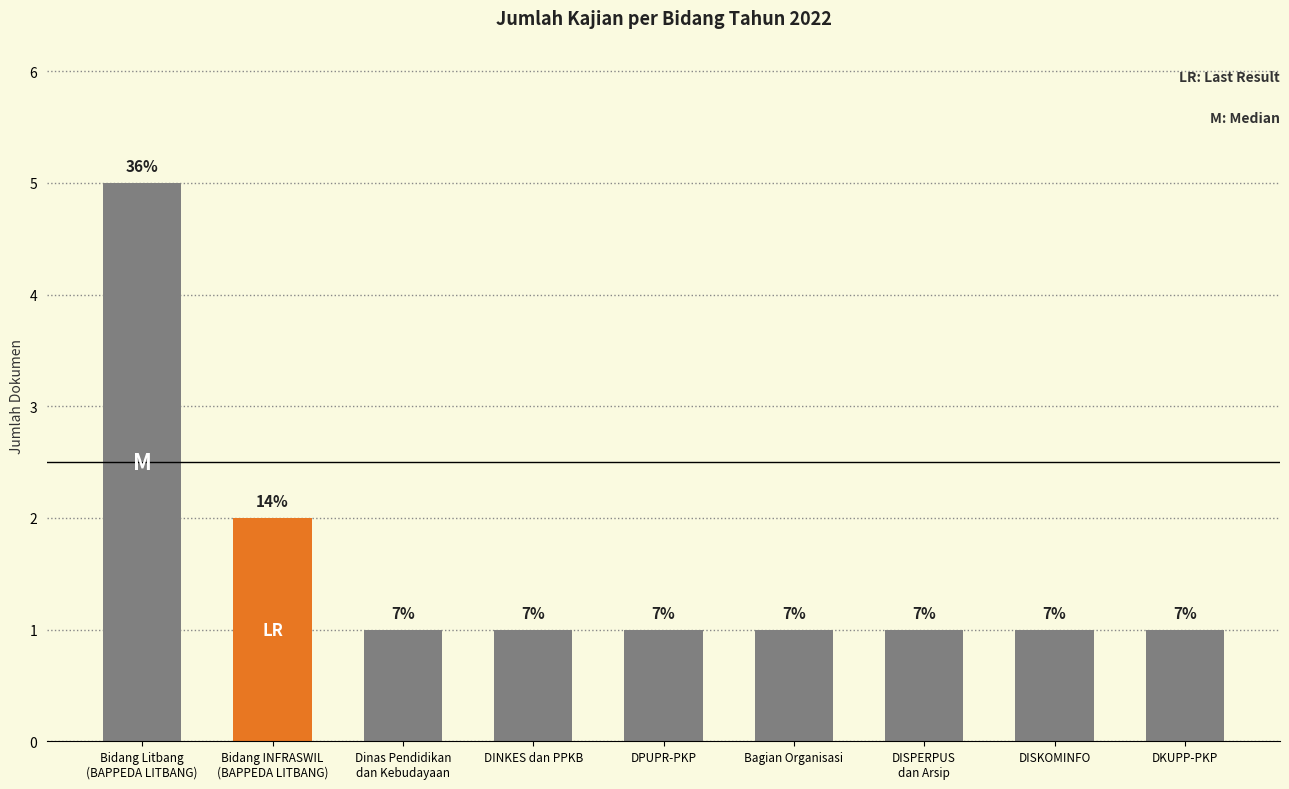

What is the label of the 5th bar from the left?

DPUPR-PKP